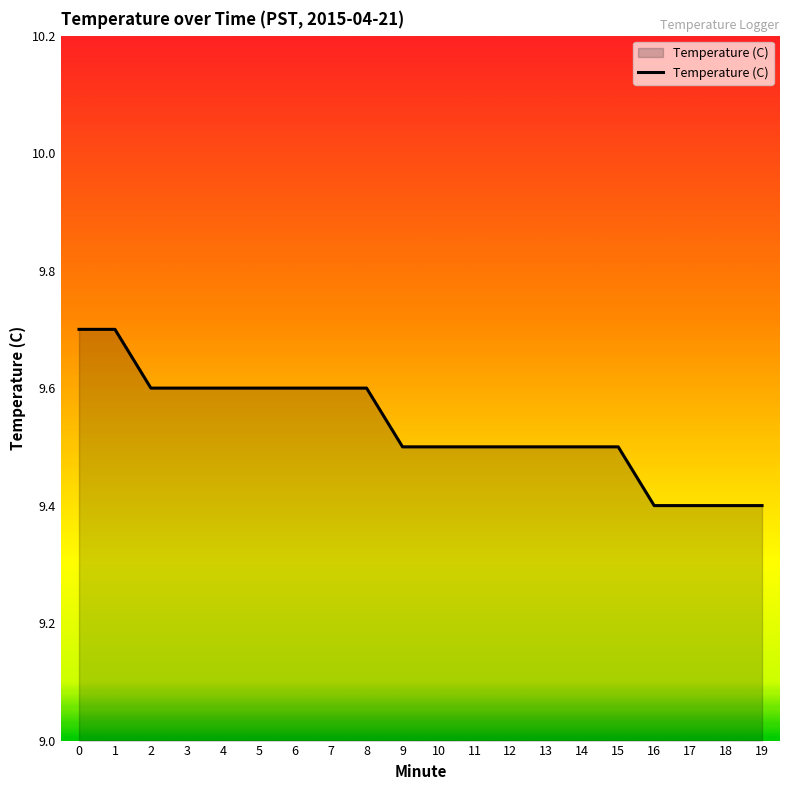

What is the difference between the maximum and minimum values?

0.3